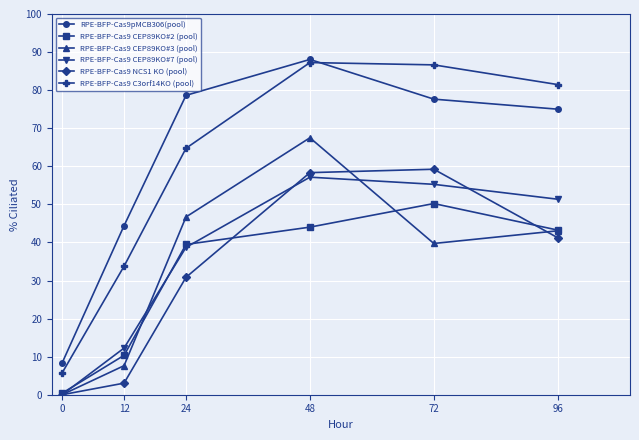

Which series has the largest total across all categories?

RPE-BFP-Cas9pMCB306(pool)